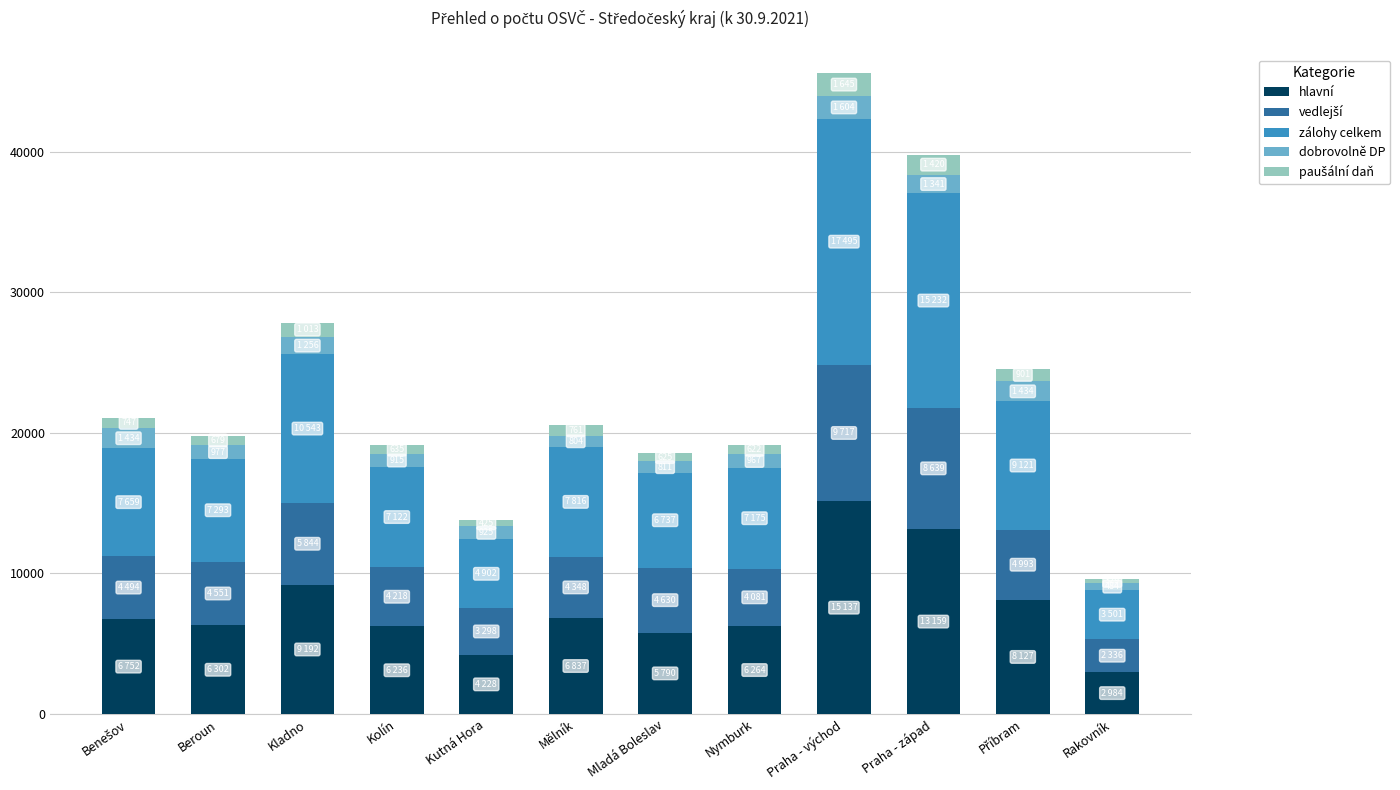

True or false: hlavní has a value of 15137 at Praha - východ.

True